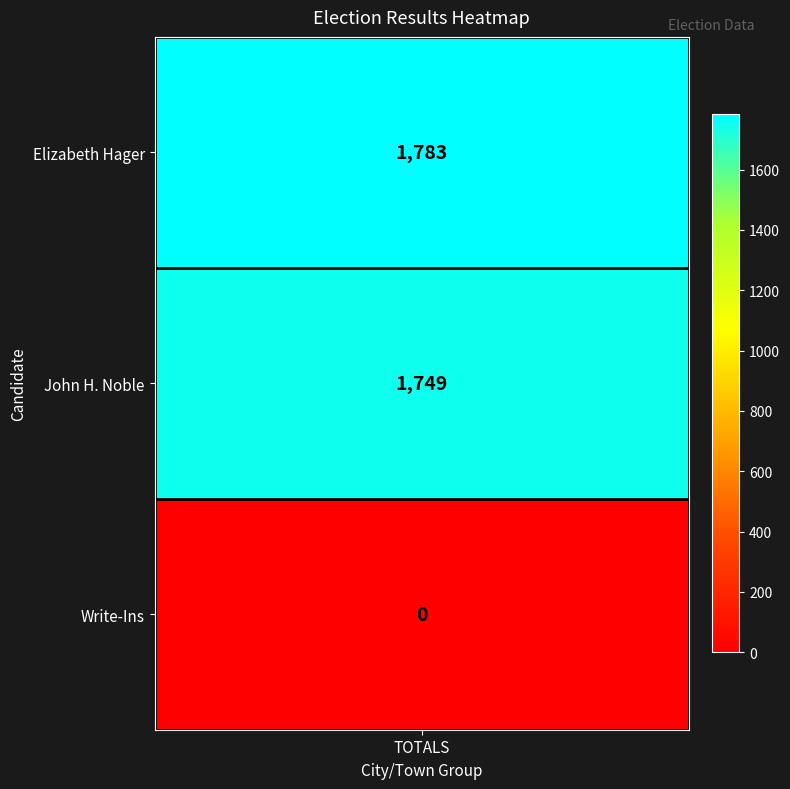

Rank the categories by value from lowest to highest.

Write-Ins, John H. Noble, Elizabeth Hager